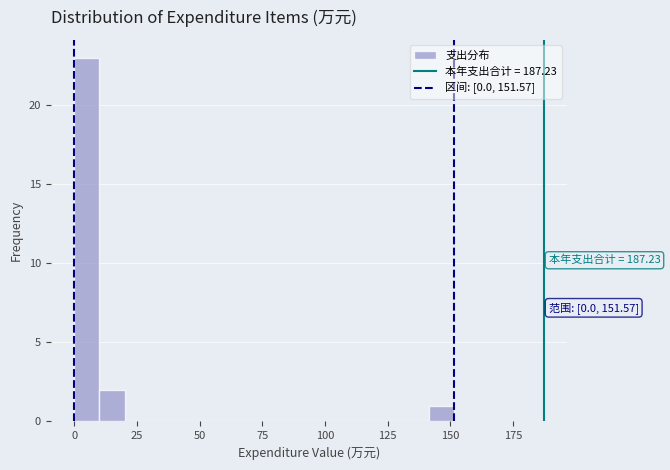

Around what value on the x-axis is the tallest bar? Give the approximate position of its centre, as read against the axis.

5